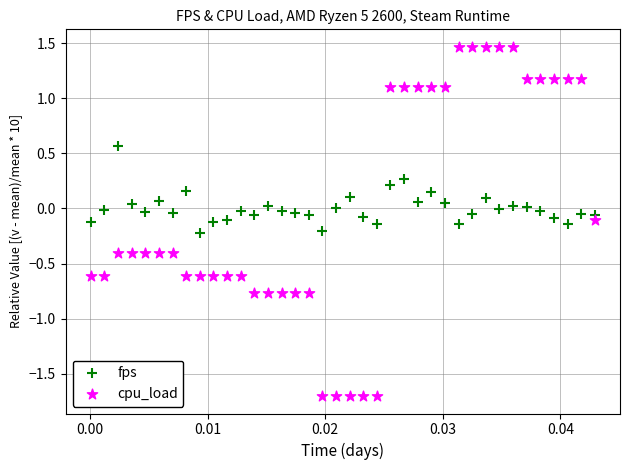

Which series contains the highest Y value?

cpu_load